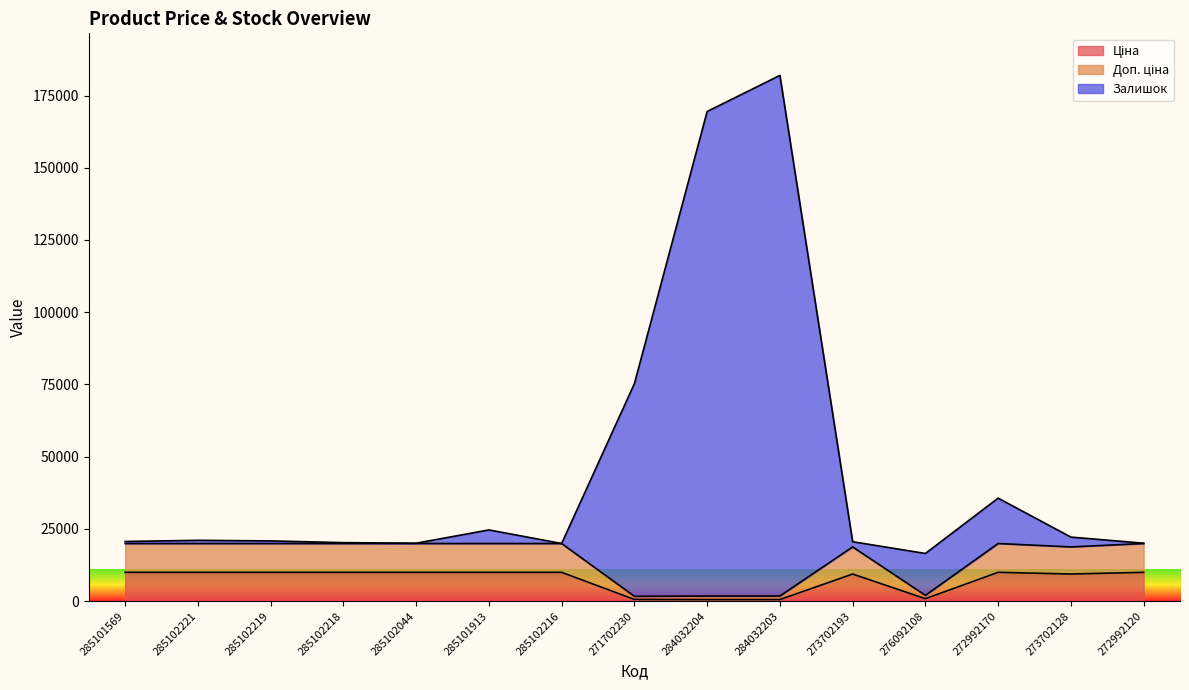

Where is Ціна nearest to the value 5256?

273702193